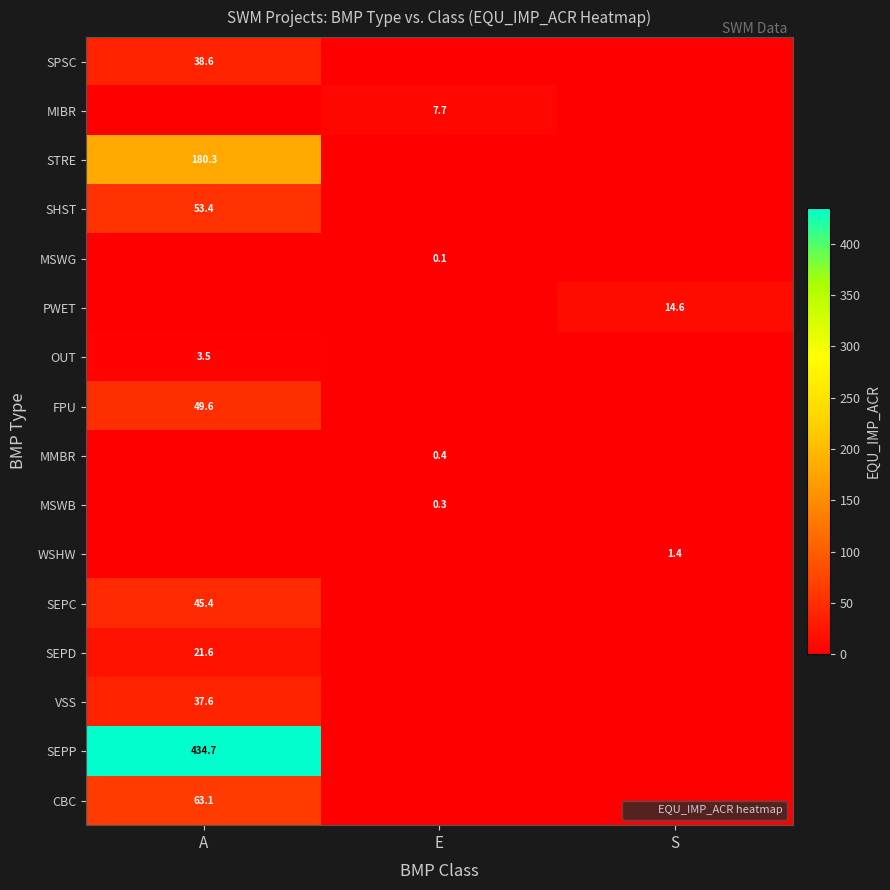

How many categories are shown in the chart?

3